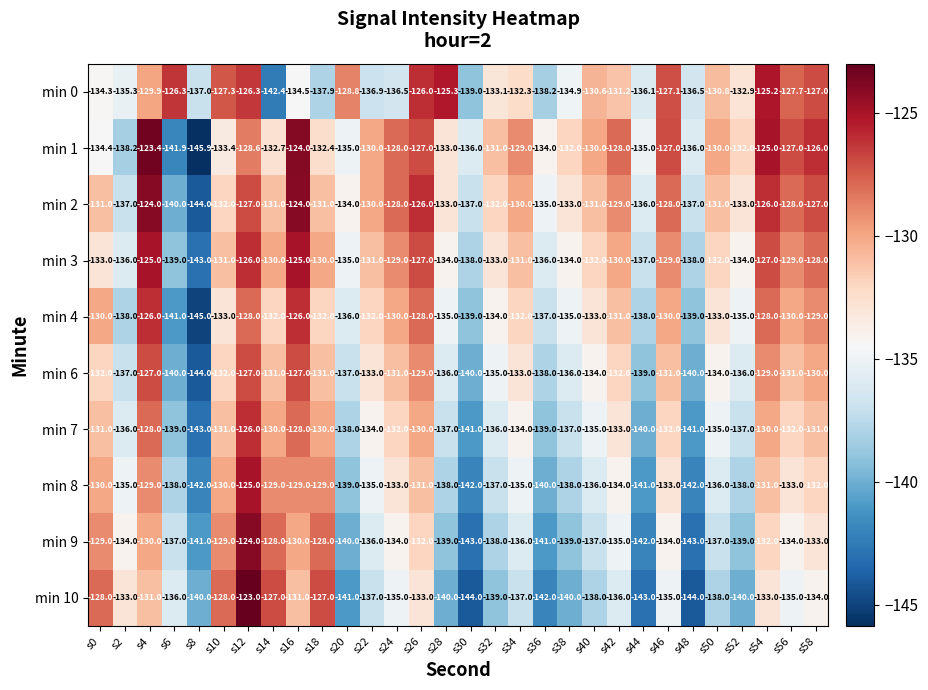

At which category is the sum across all series the highest?

s12